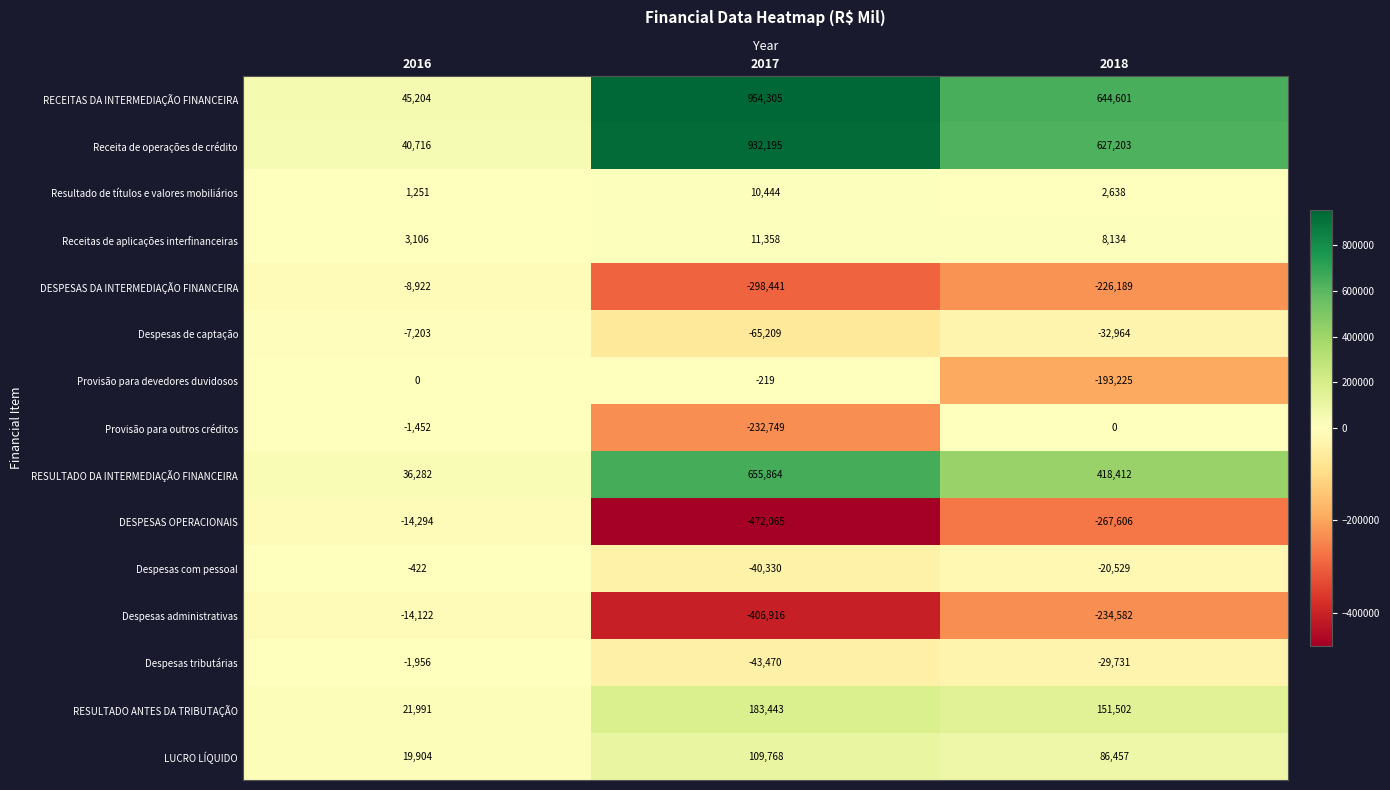

The Despesas tributárias series shows -1956 at 2016. True or false?

True